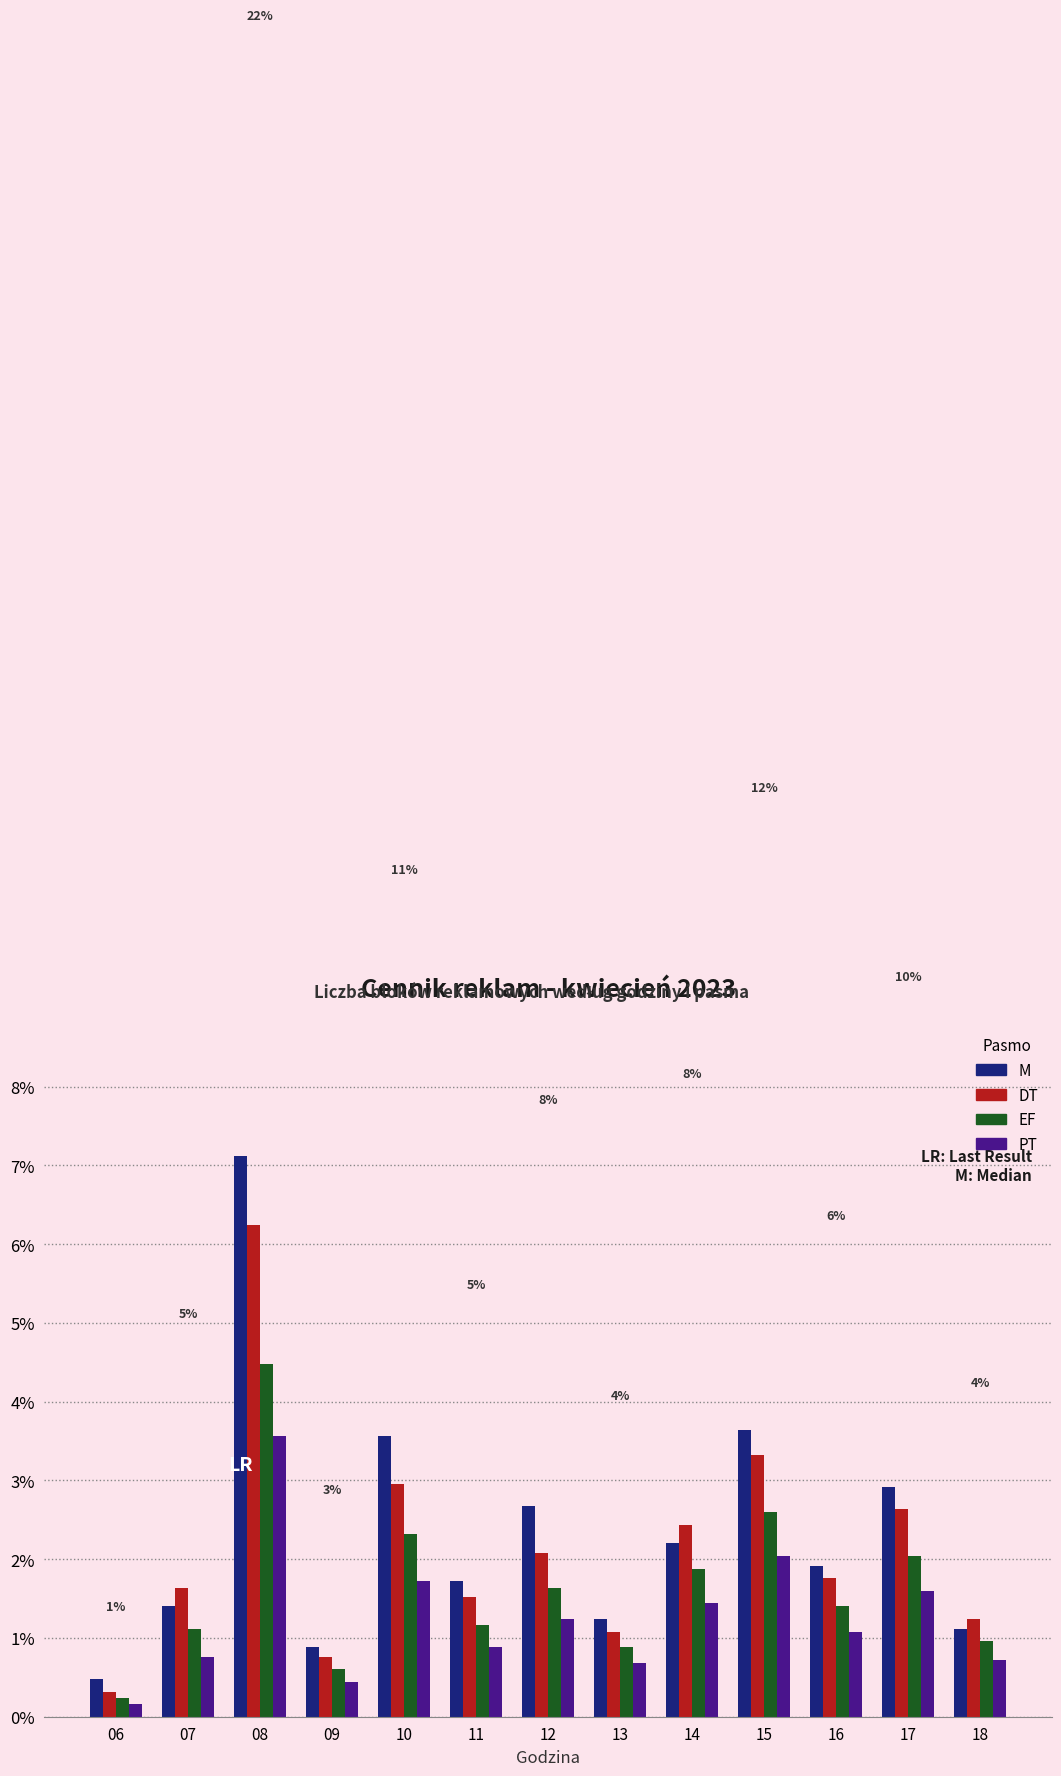

Which series has the largest range (max minus min)?

M